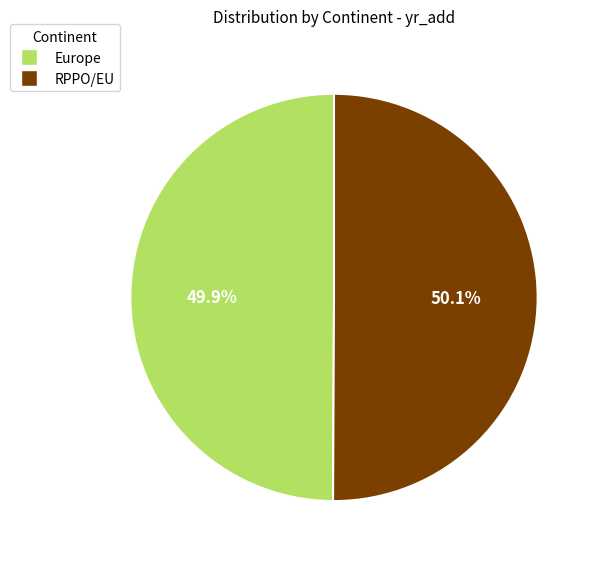

How many slices are in this pie chart?

2